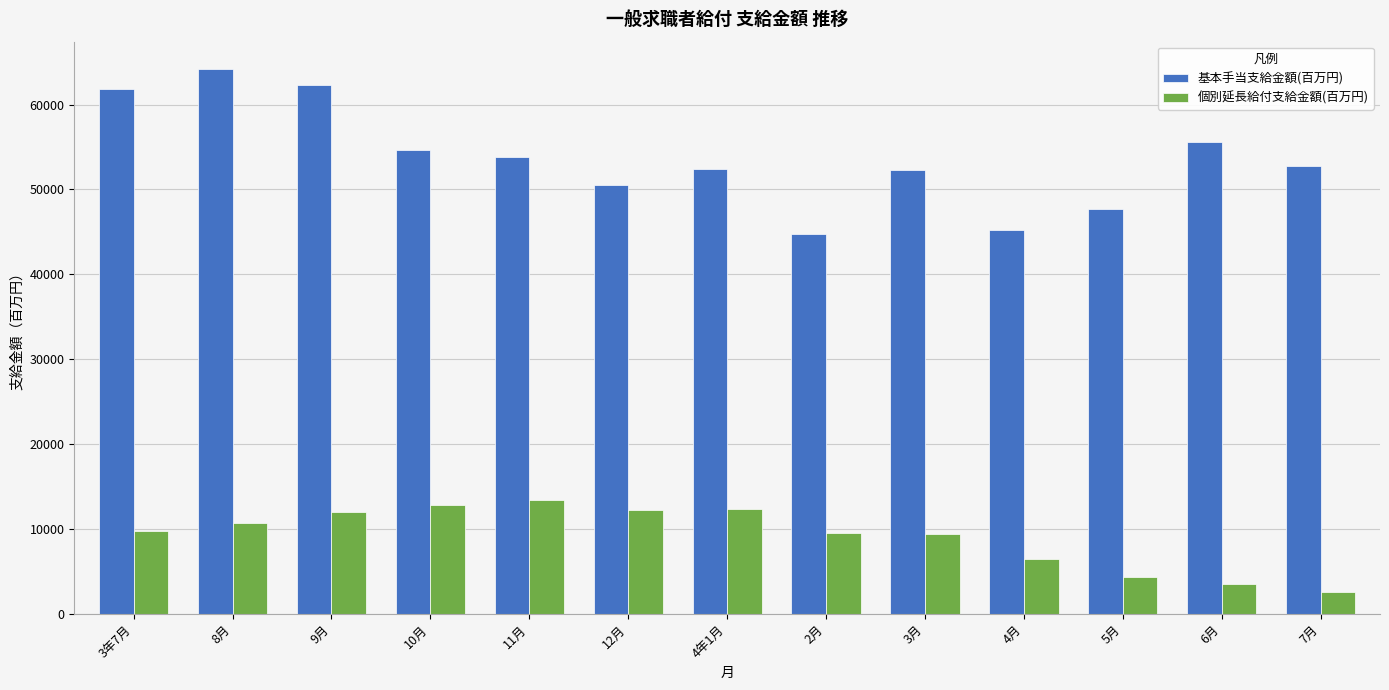

What is the value of the 個別延長給付支給金額(百万円) bar at the 11th from the left?

4346.0